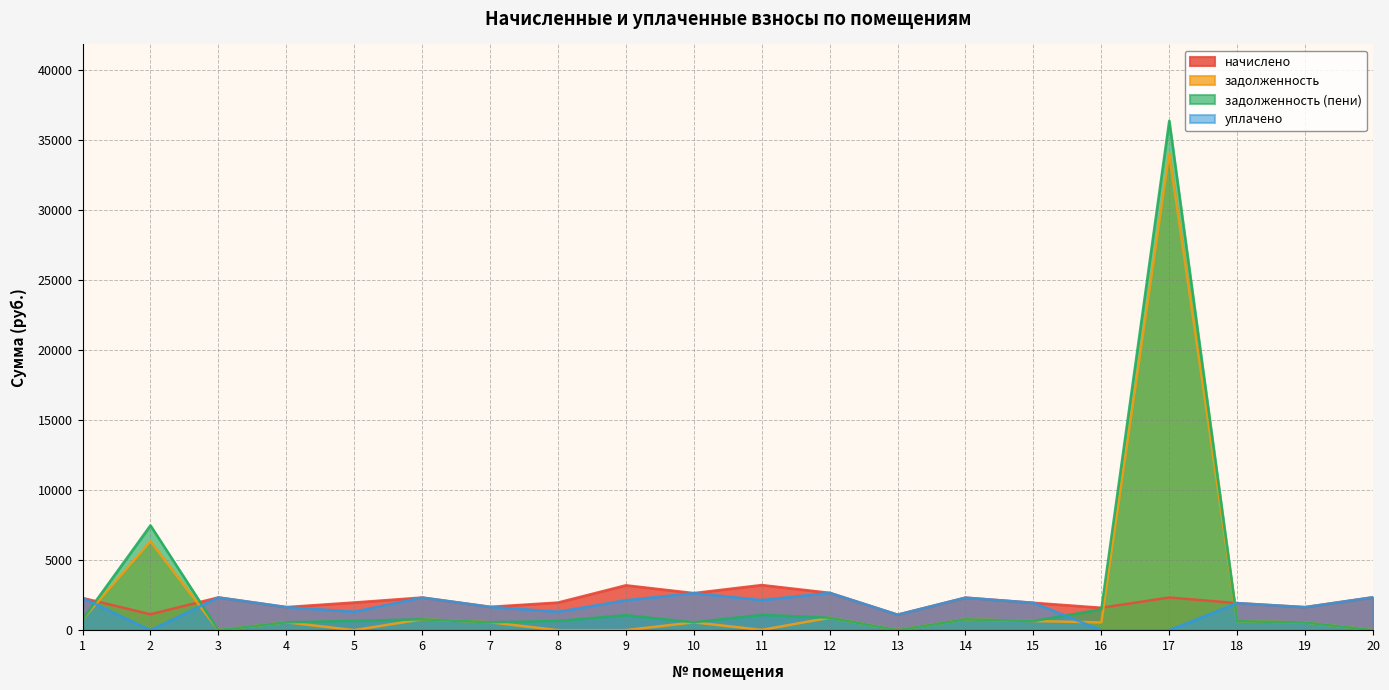

What is the spread (max minus min) of values at 2?

7481.6